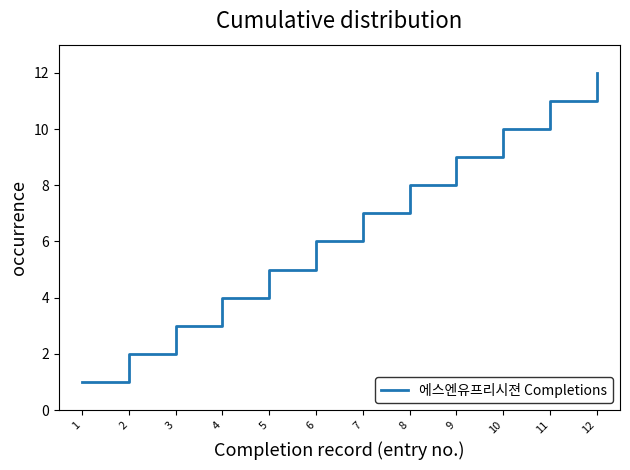

Between 1 and 6, which is larger?

6